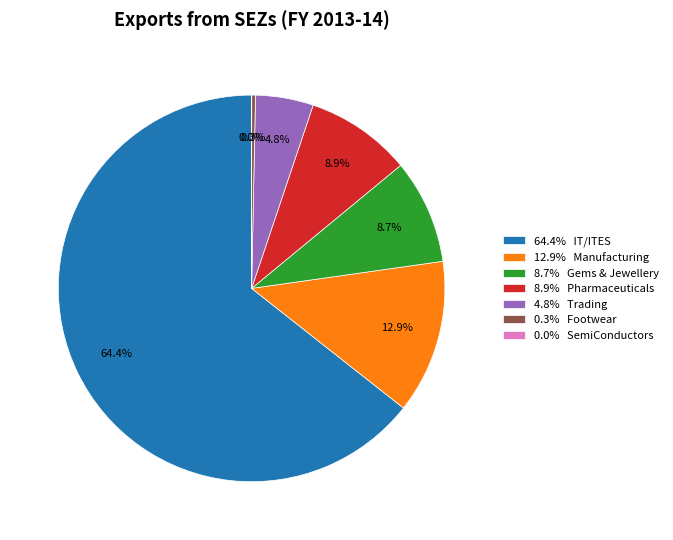

Which category has the biggest portion of the pie?

64.4% IT/ITES